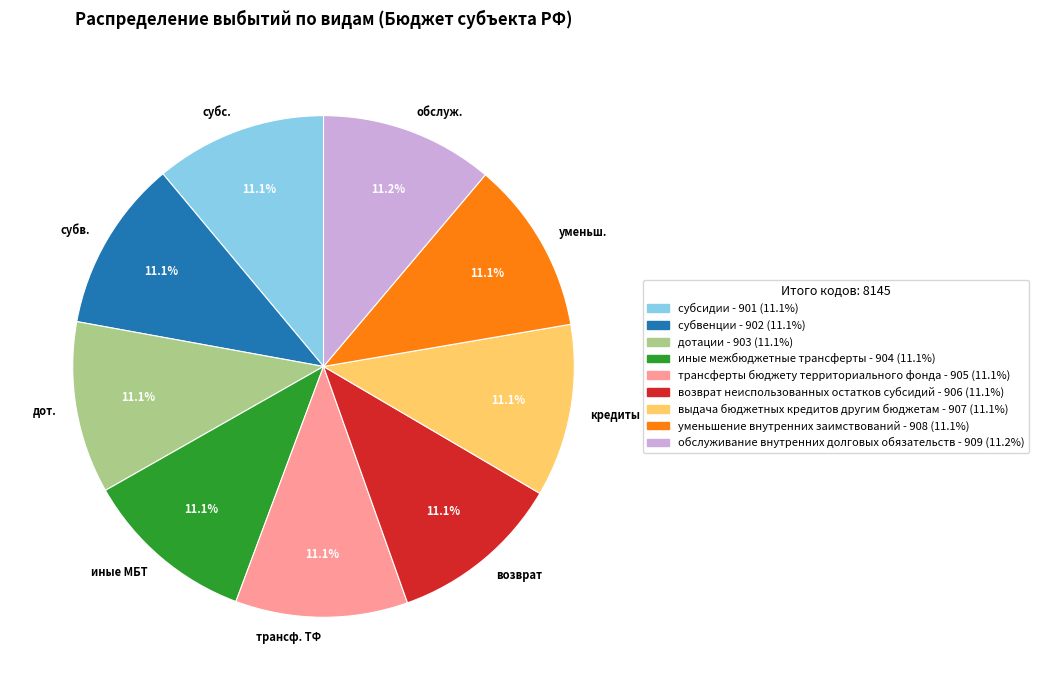

How much of the chart is everything except уменьш.?

88.9%